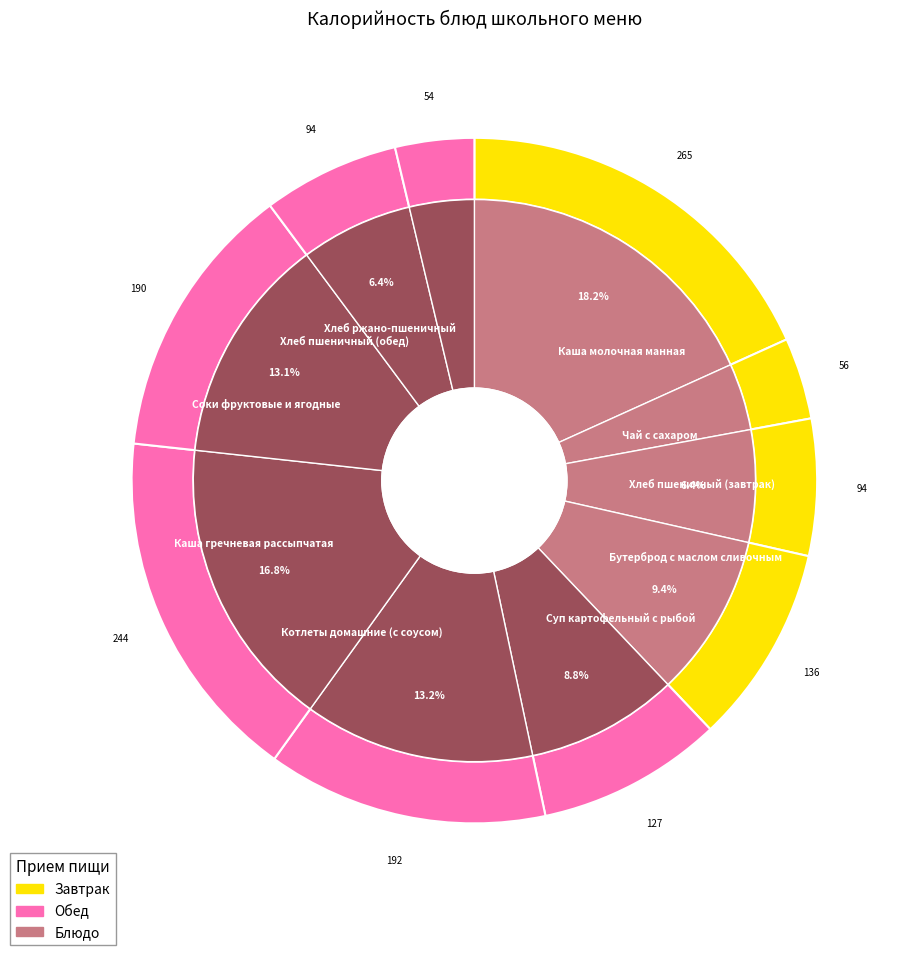

To the nearest percent, what is the average slice percentage?

10%